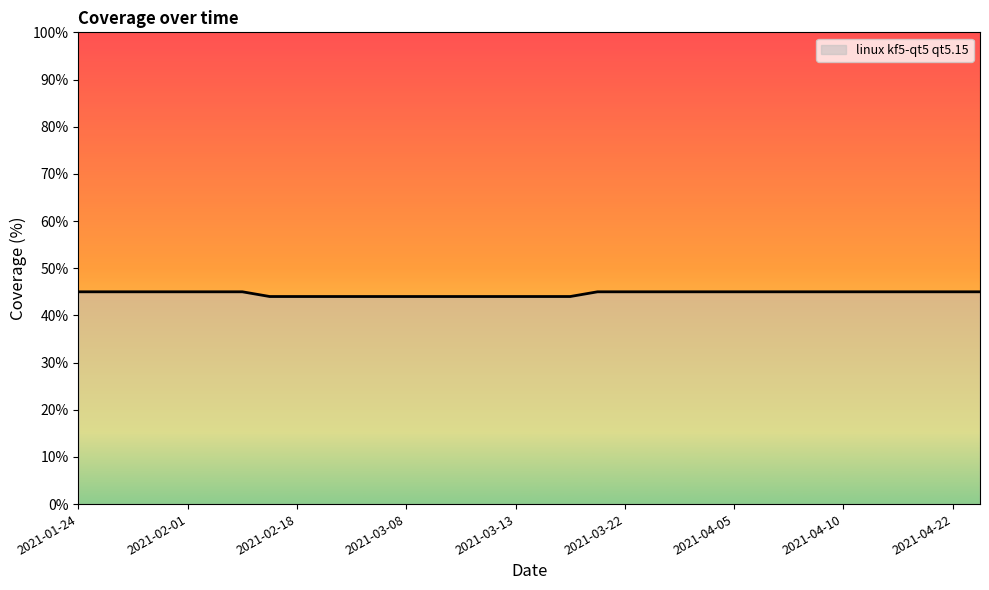

What is the smallest value displayed?

44